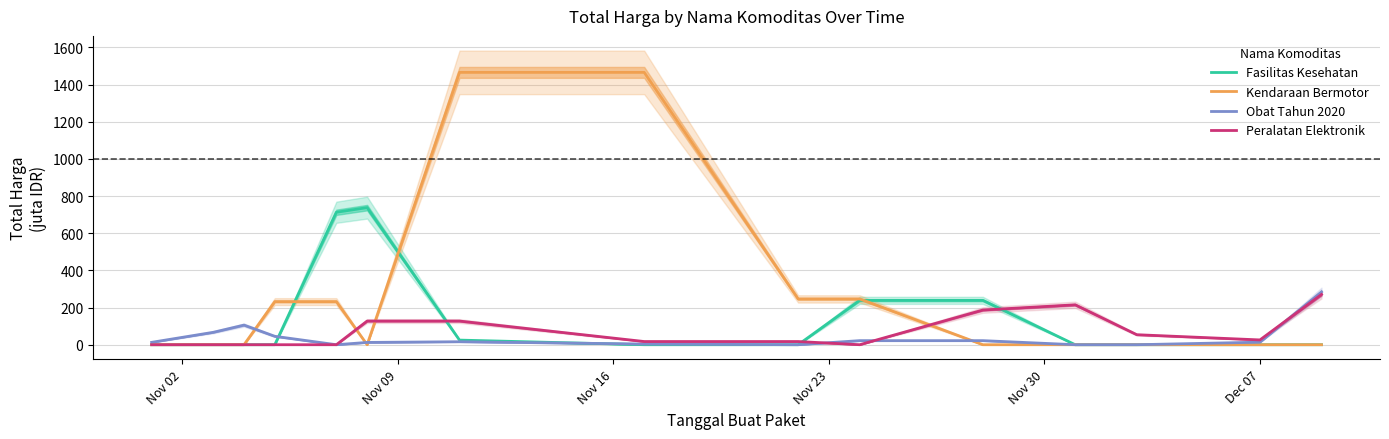

What are all the series names shown in the legend?

Fasilitas Kesehatan, Kendaraan Bermotor, Obat Tahun 2020, Peralatan Elektronik